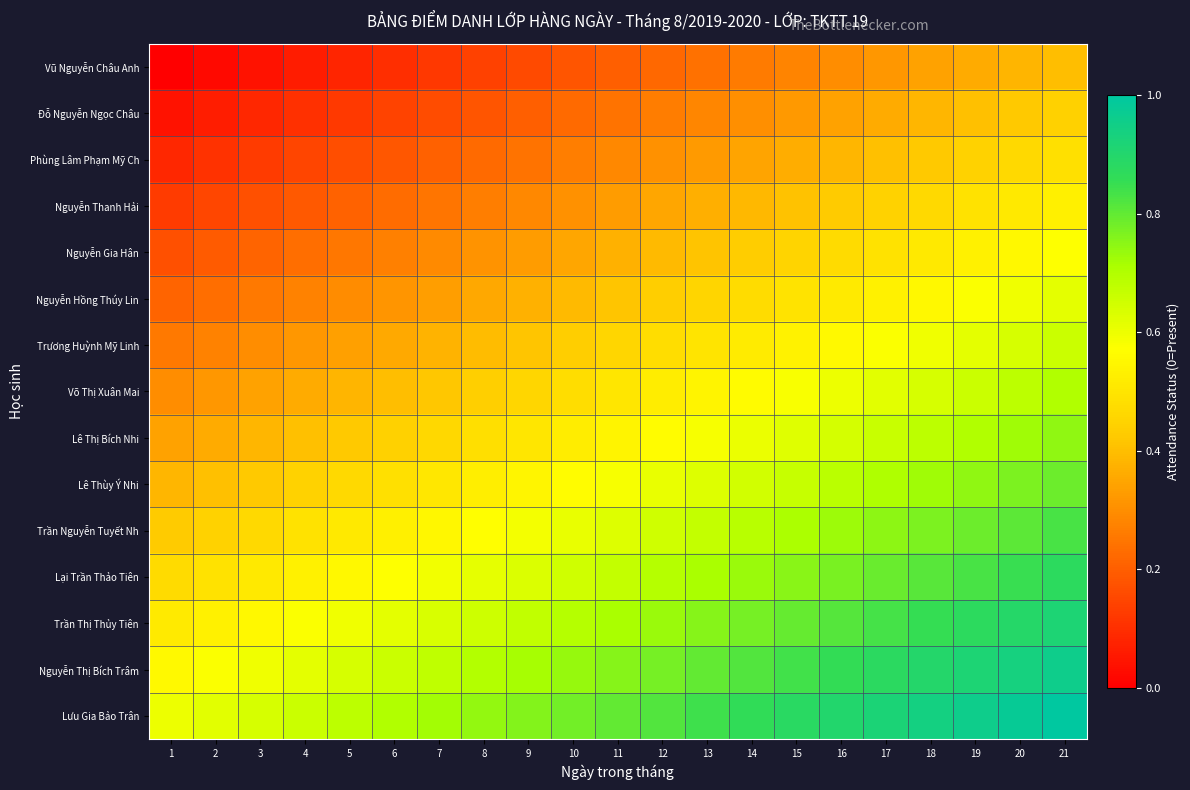

Reading left to right, transcribe all the data shown in this chart.

Vũ Nguyễn Châu Anh: 1=0.0	2=0.0	3=0.0	4=0.1	5=0.1	6=0.1	7=0.1	8=0.1	9=0.2	10=0.2	11=0.2	12=0.2	13=0.2	14=0.3	15=0.3	16=0.3	17=0.3	18=0.3	19=0.4	20=0.4	21=0.4
Đỗ Nguyễn Ngọc Châu: 1=0.0	2=0.1	3=0.1	4=0.1	5=0.1	6=0.1	7=0.2	8=0.2	9=0.2	10=0.2	11=0.2	12=0.3	13=0.3	14=0.3	15=0.3	16=0.3	17=0.4	18=0.4	19=0.4	20=0.4	21=0.4
Phùng Lâm Phạm Mỹ Ch: 1=0.1	2=0.1	3=0.1	4=0.1	5=0.2	6=0.2	7=0.2	8=0.2	9=0.2	10=0.3	11=0.3	12=0.3	13=0.3	14=0.3	15=0.4	16=0.4	17=0.4	18=0.4	19=0.4	20=0.5	21=0.5
Nguyễn Thanh Hải: 1=0.1	2=0.1	3=0.2	4=0.2	5=0.2	6=0.2	7=0.2	8=0.3	9=0.3	10=0.3	11=0.3	12=0.3	13=0.4	14=0.4	15=0.4	16=0.4	17=0.4	18=0.5	19=0.5	20=0.5	21=0.5
Nguyễn Gia Hân: 1=0.2	2=0.2	3=0.2	4=0.2	5=0.3	6=0.3	7=0.3	8=0.3	9=0.3	10=0.4	11=0.4	12=0.4	13=0.4	14=0.4	15=0.5	16=0.5	17=0.5	18=0.5	19=0.5	20=0.6	21=0.6
Nguyễn Hồng Thúy Lin: 1=0.2	2=0.2	3=0.3	4=0.3	5=0.3	6=0.3	7=0.3	8=0.4	9=0.4	10=0.4	11=0.4	12=0.4	13=0.5	14=0.5	15=0.5	16=0.5	17=0.5	18=0.6	19=0.6	20=0.6	21=0.6
Trương Huỳnh Mỹ Linh: 1=0.3	2=0.3	3=0.3	4=0.3	5=0.3	6=0.4	7=0.4	8=0.4	9=0.4	10=0.4	11=0.5	12=0.5	13=0.5	14=0.5	15=0.5	16=0.6	17=0.6	18=0.6	19=0.6	20=0.6	21=0.7
Võ Thị Xuân Mai: 1=0.3	2=0.3	3=0.3	4=0.4	5=0.4	6=0.4	7=0.4	8=0.4	9=0.5	10=0.5	11=0.5	12=0.5	13=0.5	14=0.6	15=0.6	16=0.6	17=0.6	18=0.6	19=0.7	20=0.7	21=0.7
Lê Thị Bích Nhi: 1=0.3	2=0.4	3=0.4	4=0.4	5=0.4	6=0.4	7=0.5	8=0.5	9=0.5	10=0.5	11=0.5	12=0.6	13=0.6	14=0.6	15=0.6	16=0.6	17=0.7	18=0.7	19=0.7	20=0.7	21=0.7
Lê Thùy Ý Nhi: 1=0.4	2=0.4	3=0.4	4=0.4	5=0.5	6=0.5	7=0.5	8=0.5	9=0.5	10=0.6	11=0.6	12=0.6	13=0.6	14=0.6	15=0.7	16=0.7	17=0.7	18=0.7	19=0.7	20=0.8	21=0.8
Trần Nguyễn Tuyết Nh: 1=0.4	2=0.4	3=0.5	4=0.5	5=0.5	6=0.5	7=0.5	8=0.6	9=0.6	10=0.6	11=0.6	12=0.6	13=0.7	14=0.7	15=0.7	16=0.7	17=0.7	18=0.8	19=0.8	20=0.8	21=0.8
Lại Trần Thảo Tiên: 1=0.5	2=0.5	3=0.5	4=0.5	5=0.6	6=0.6	7=0.6	8=0.6	9=0.6	10=0.7	11=0.7	12=0.7	13=0.7	14=0.7	15=0.8	16=0.8	17=0.8	18=0.8	19=0.8	20=0.9	21=0.9
Trần Thị Thủy Tiên: 1=0.5	2=0.5	3=0.6	4=0.6	5=0.6	6=0.6	7=0.6	8=0.7	9=0.7	10=0.7	11=0.7	12=0.7	13=0.8	14=0.8	15=0.8	16=0.8	17=0.8	18=0.9	19=0.9	20=0.9	21=0.9
Nguyễn Thị Bích Trâm: 1=0.6	2=0.6	3=0.6	4=0.6	5=0.6	6=0.7	7=0.7	8=0.7	9=0.7	10=0.7	11=0.8	12=0.8	13=0.8	14=0.8	15=0.8	16=0.9	17=0.9	18=0.9	19=0.9	20=0.9	21=1.0
Lưu Gia Bảo Trân: 1=0.6	2=0.6	3=0.6	4=0.7	5=0.7	6=0.7	7=0.7	8=0.7	9=0.8	10=0.8	11=0.8	12=0.8	13=0.8	14=0.9	15=0.9	16=0.9	17=0.9	18=0.9	19=1.0	20=1.0	21=1.0